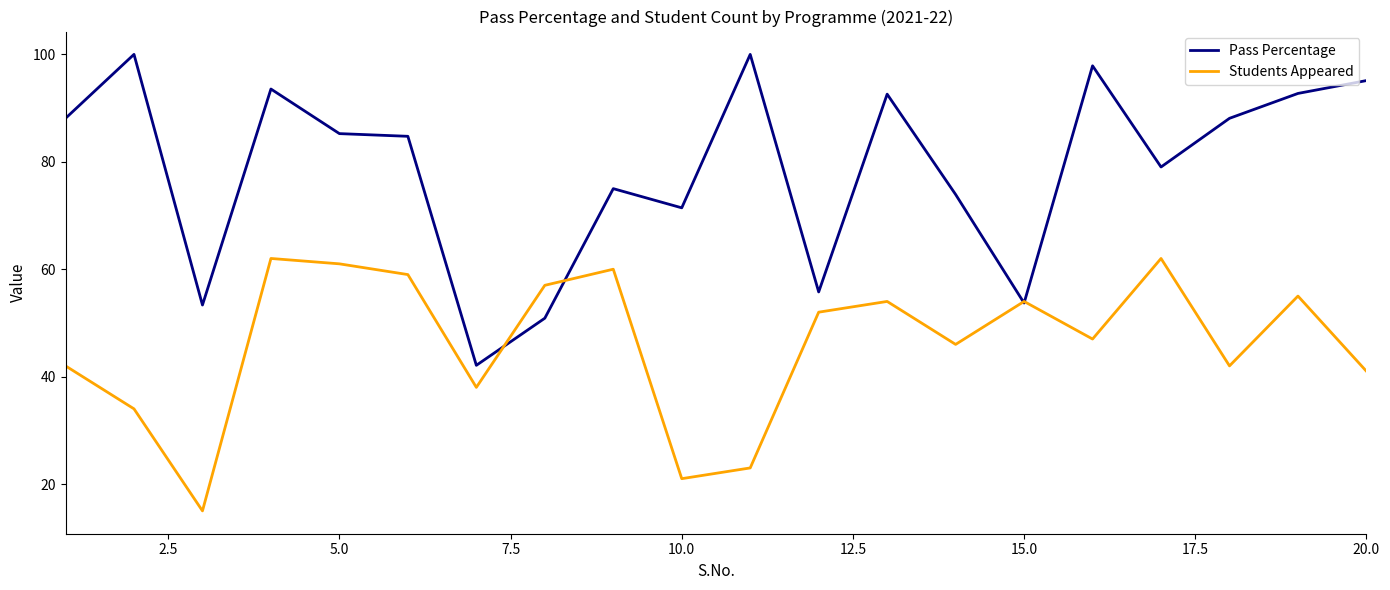

How many interior local peaks does the Students Appeared series have?

6